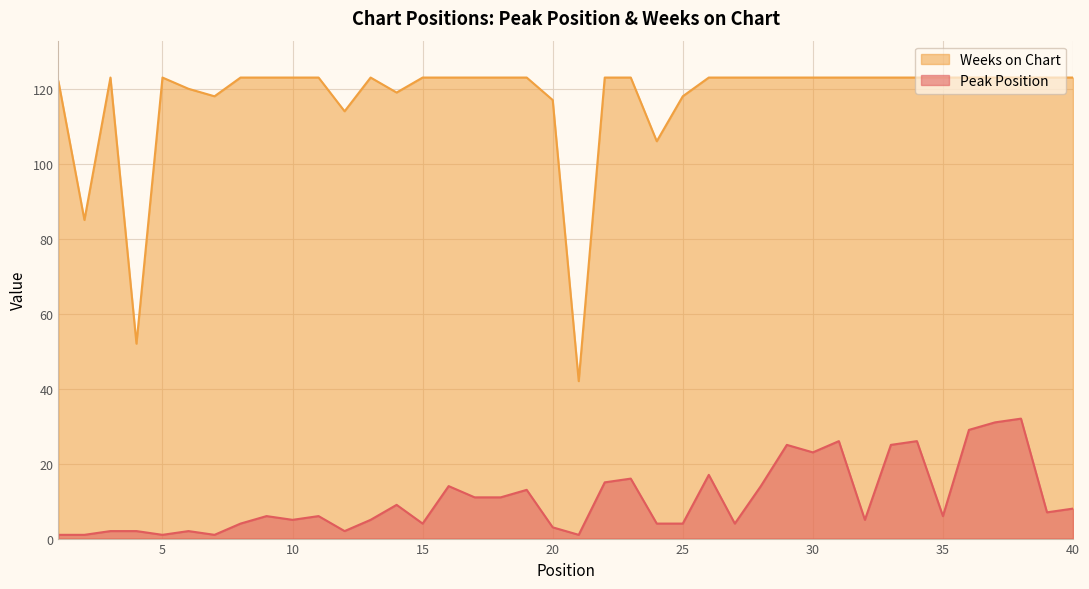

How many interior local valleys does the Peak Position series have?

11